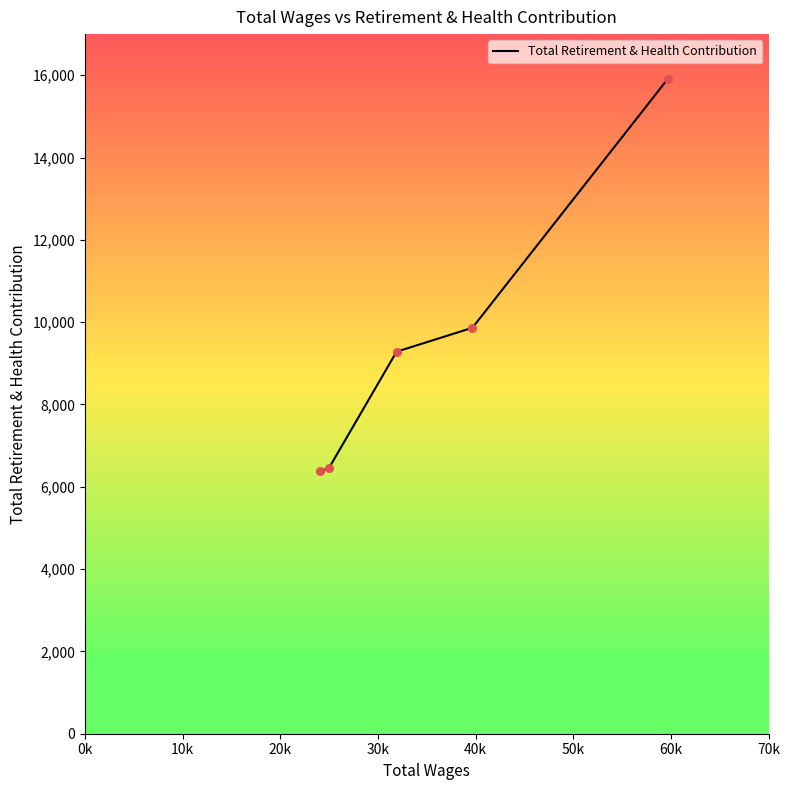

What is the minimum value shown in the chart?

6380